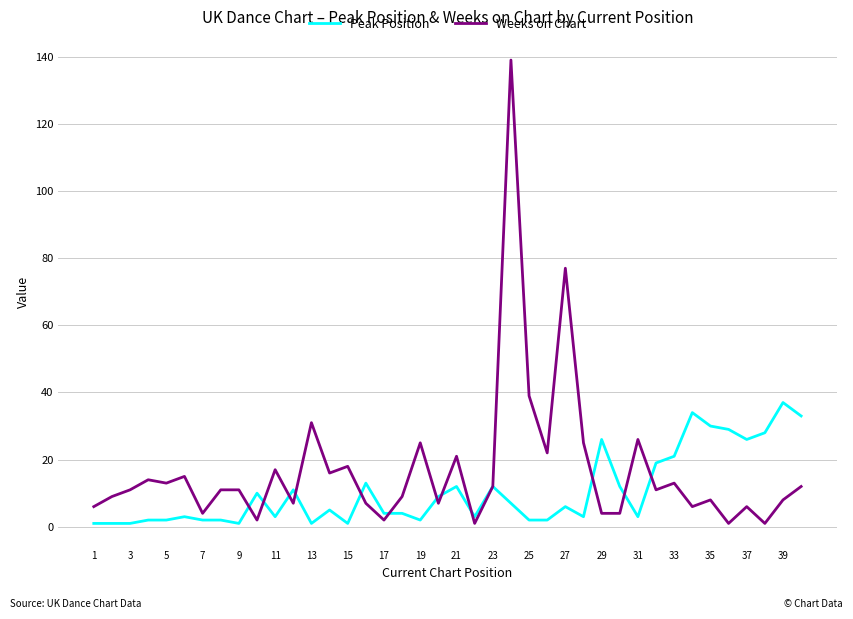

What is the maximum value shown in the chart?

139